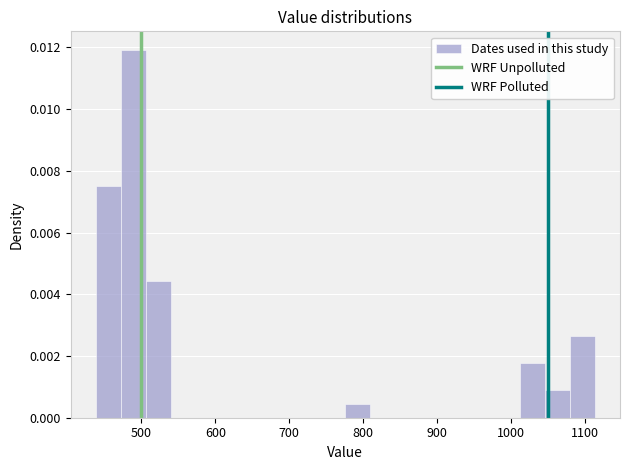

Around what value on the x-axis is the tallest bar? Give the approximate position of its centre, as read against the axis.

490